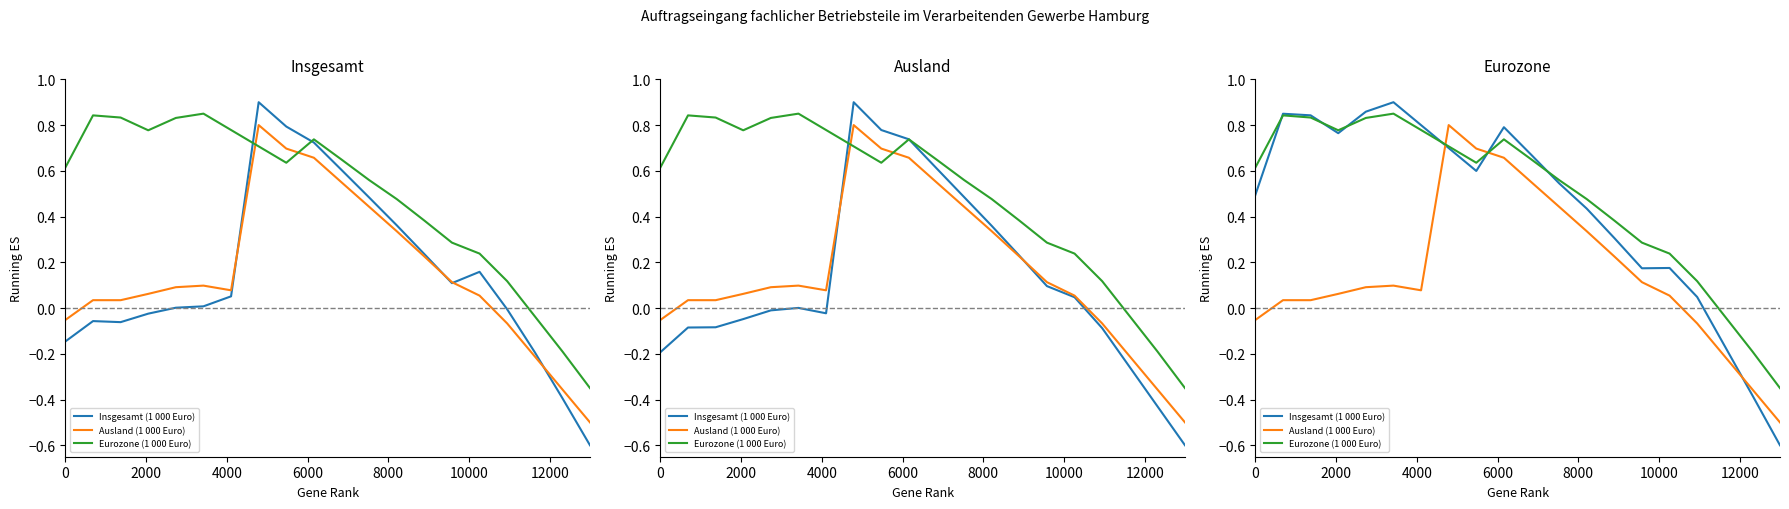

Reading right to left, transcribe all the data shown in this chart.

Insgesamt (1 000 Euro): -0.6	-0.4	-0.2	0.0	0.2	0.2	0.3	0.4	0.5	0.7	0.8	0.6	0.7	0.8	0.9	0.9	0.8	0.8	0.8	0.5
Ausland (1 000 Euro): -0.5	-0.4	-0.2	-0.1	0.1	0.1	0.2	0.3	0.4	0.5	0.7	0.7	0.8	0.1	0.1	0.1	0.1	0.0	0.0	-0.1
Eurozone (1 000 Euro): -0.3	-0.2	-0.0	0.1	0.2	0.3	0.4	0.5	0.6	0.6	0.7	0.6	0.7	0.8	0.8	0.8	0.8	0.8	0.8	0.6